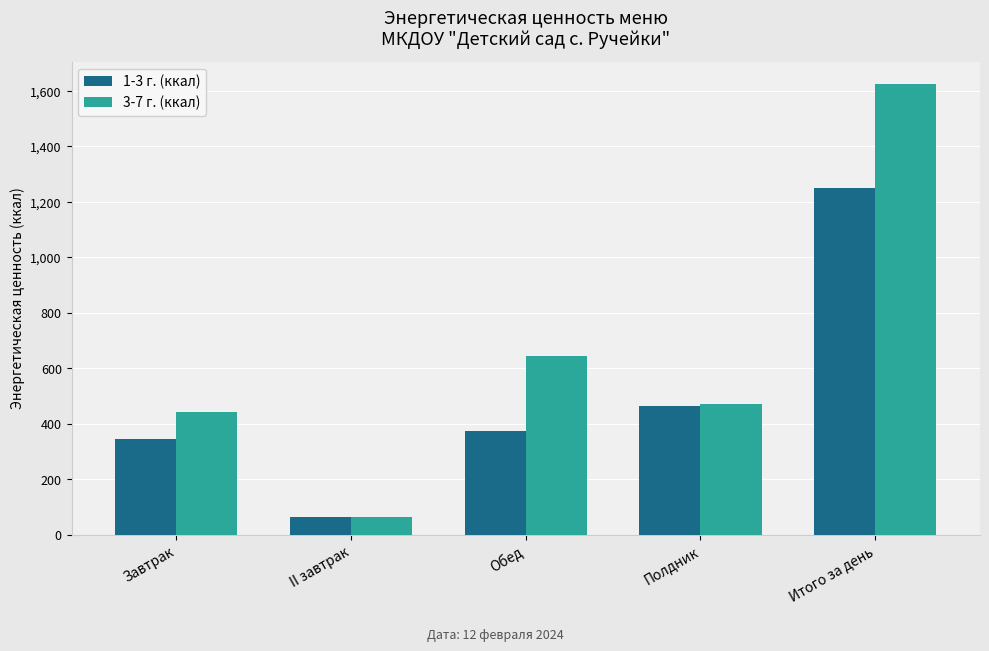

Rank the series by their maximum value, from highest to lowest.

3-7 г. (ккал), 1-3 г. (ккал)